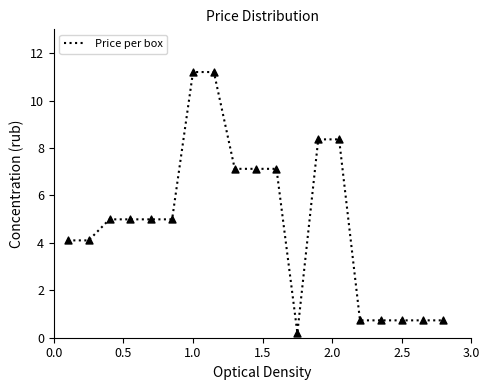

What is the difference between the maximum and minimum values?

11.0